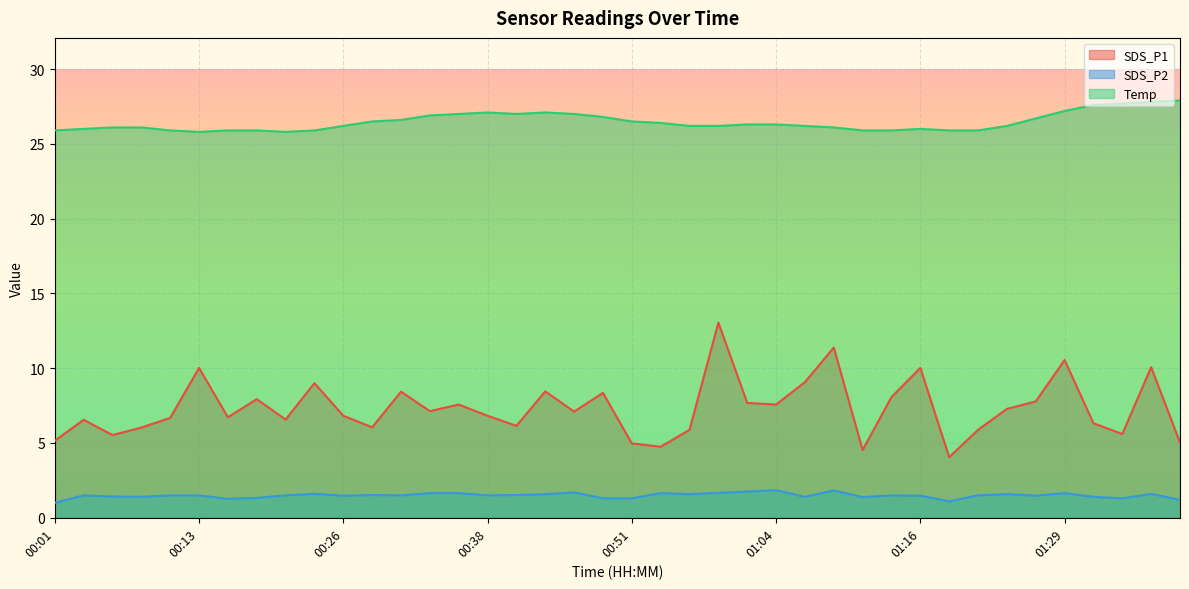

What is the difference between the SDS_P2 values at 00:59 and 00:31?

0.2